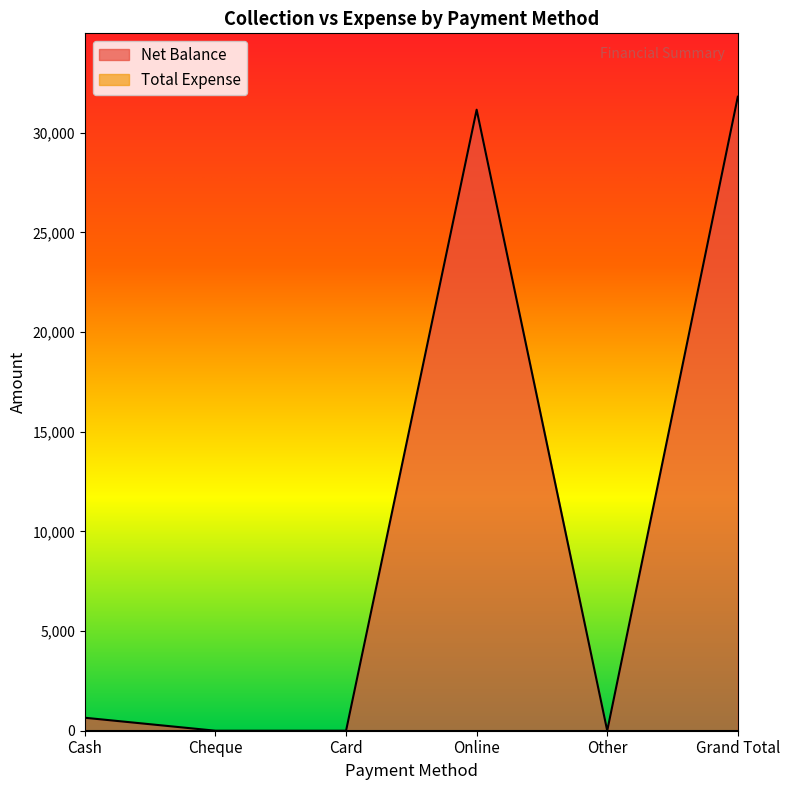

What is the difference between the values at Grand Total and Card?

31800